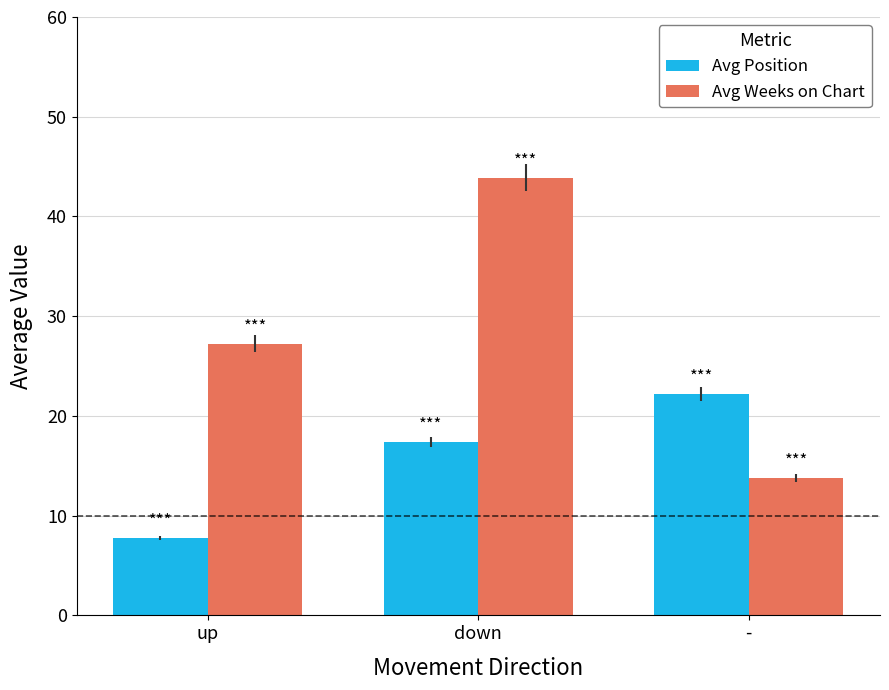

The Avg Weeks on Chart series shows 68.3 at down. True or false?

False